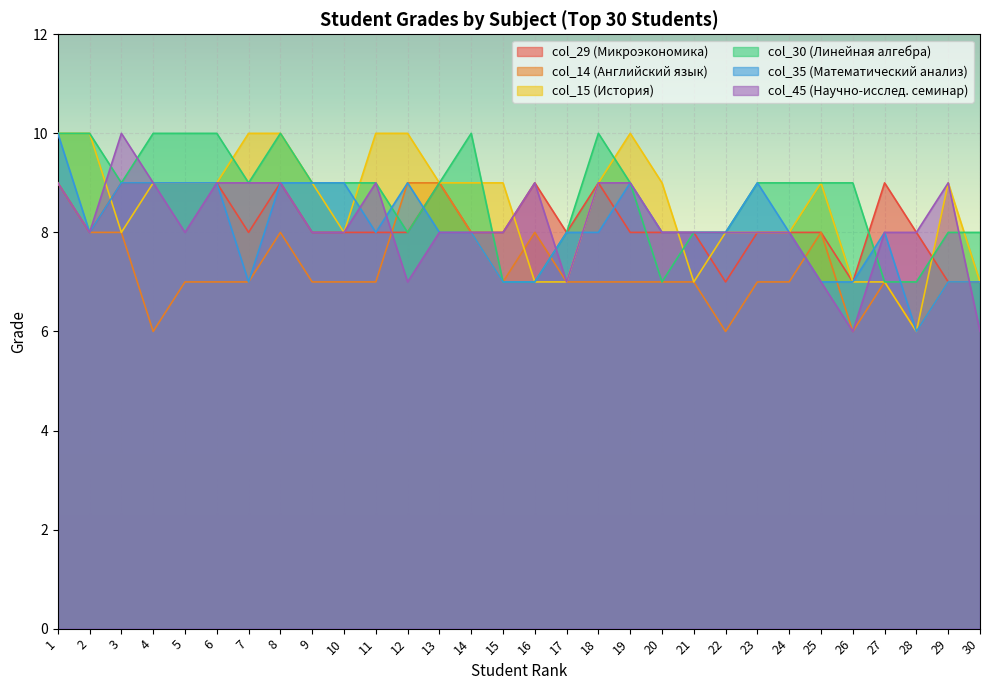

How many times do col_45 (Научно-исслед. семинар) and col_30 (Линейная алгебра) cross each other?

6